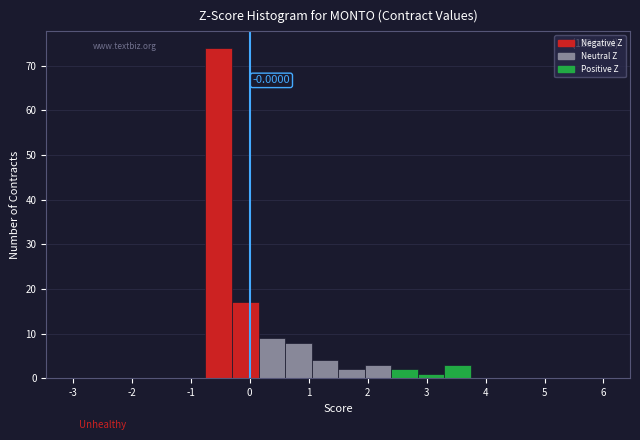

Which range on the x-axis has the tallest bar?

-0.75 to -0.30